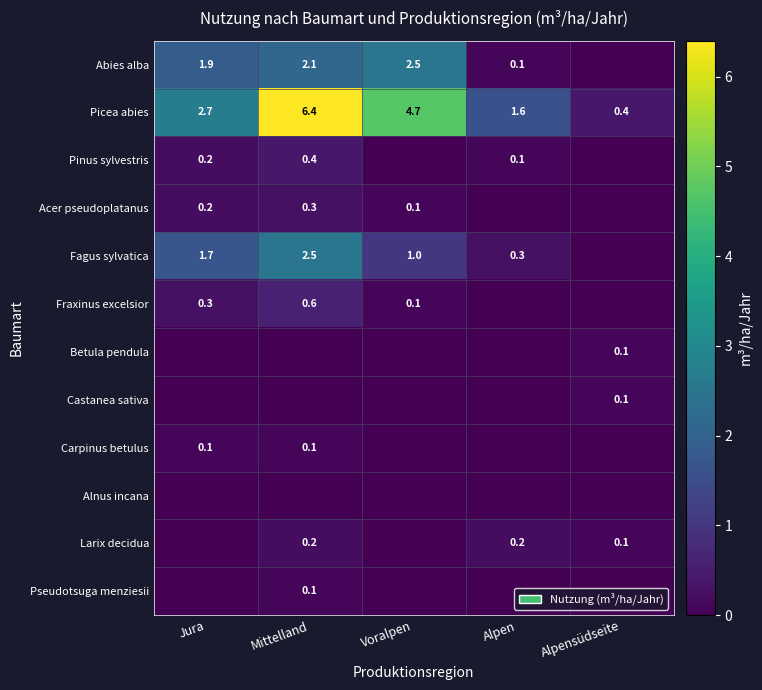

What is the sum of the Larix decidua values at Alpen and Alpensüdseite?

0.3